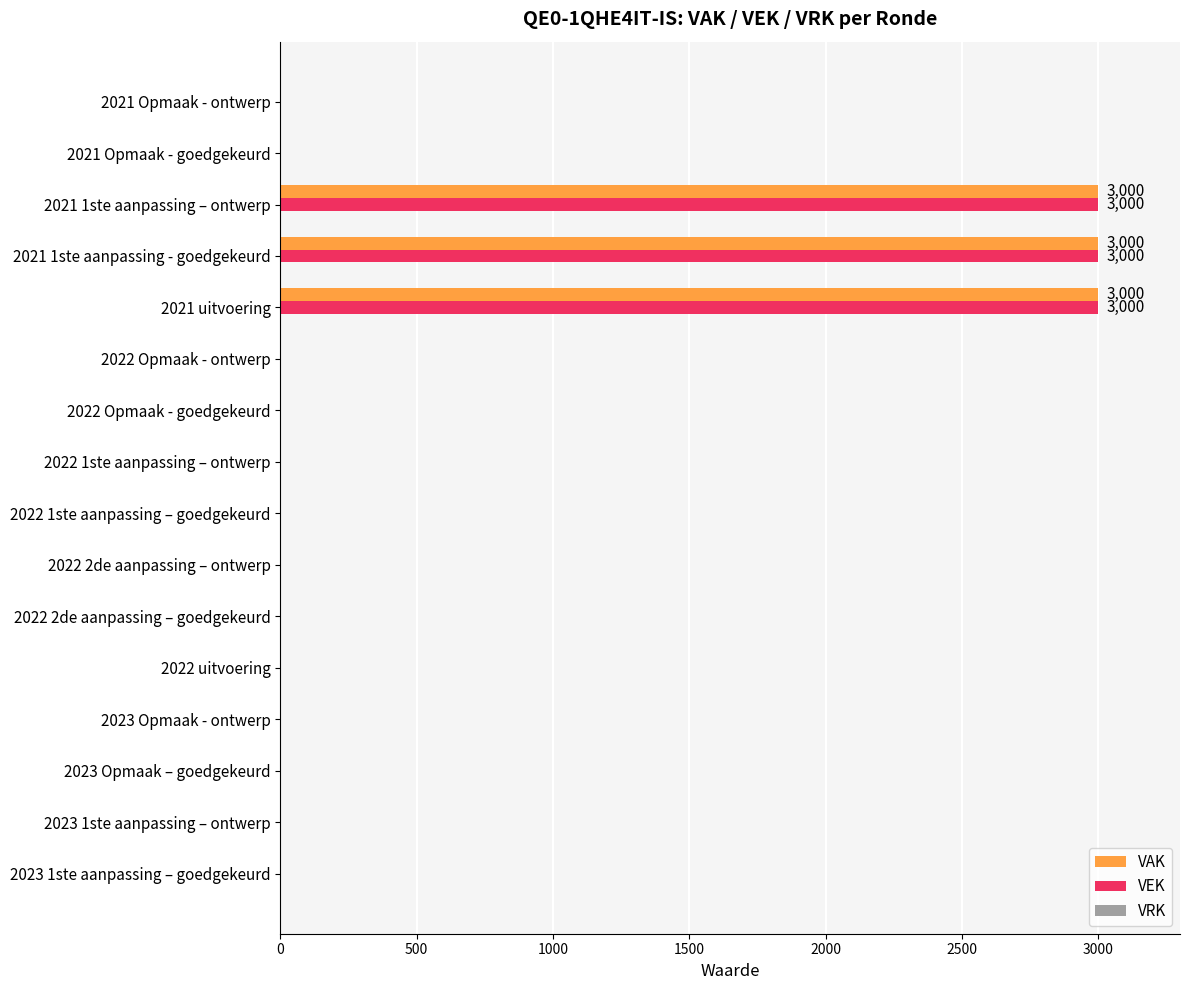

Is the value of VEK at 2021 uitvoering greater than the value of VAK at 2022 1ste aanpassing – ontwerp?

Yes